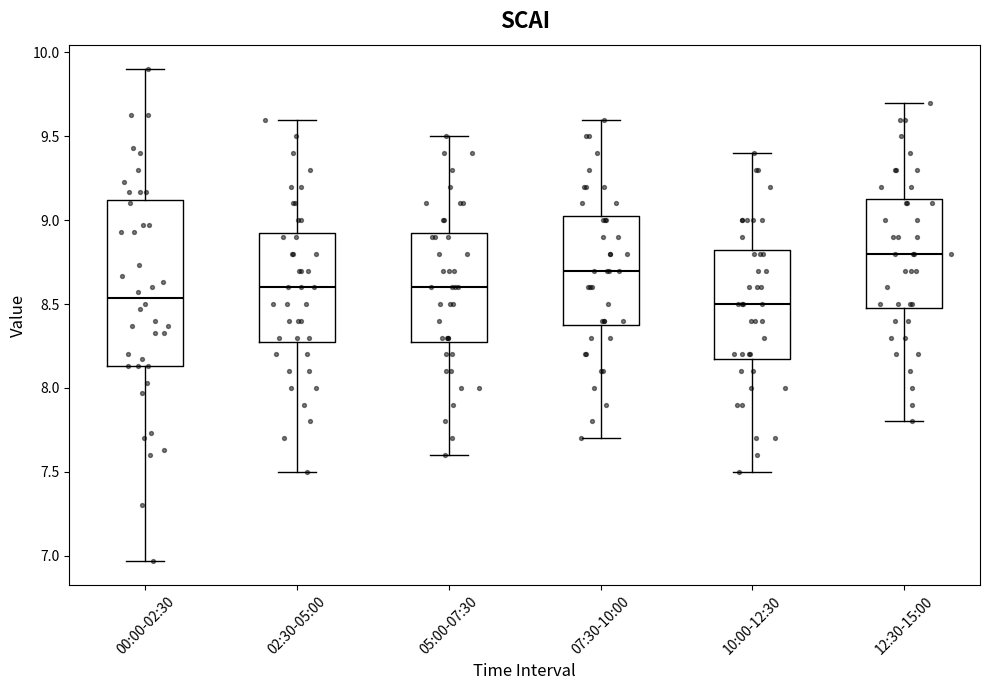

Comparing the boxes themselves (not the whiskers), which one is the tallest?

00:00-02:30